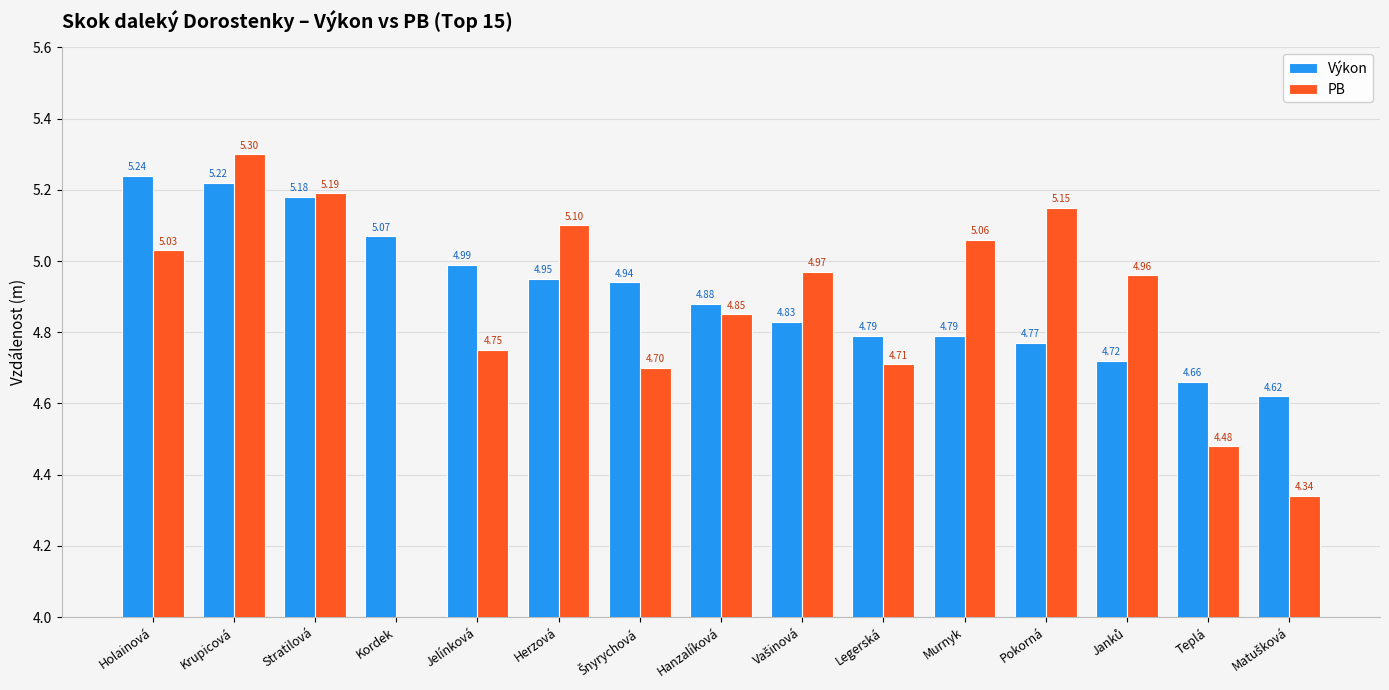

Which series has the largest total across all categories?

Výkon